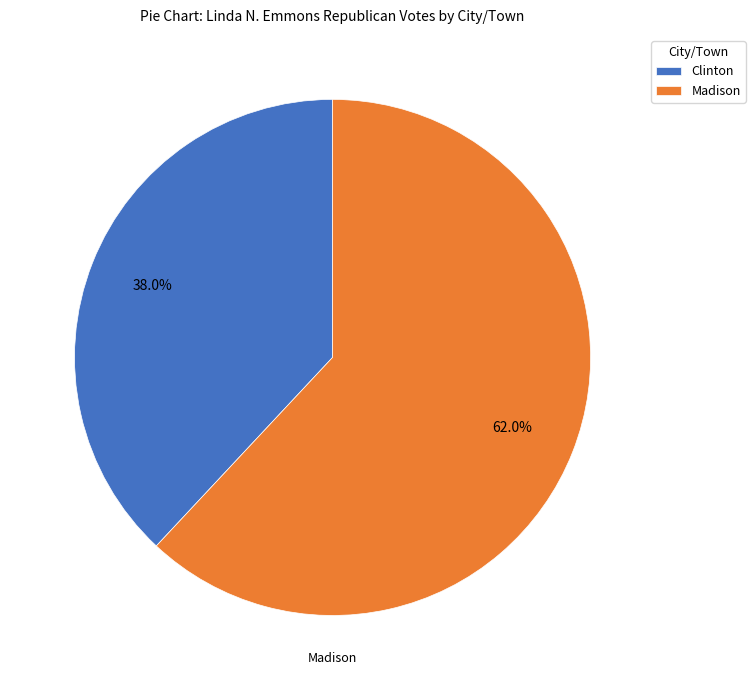

Which slice is the smallest?

Clinton